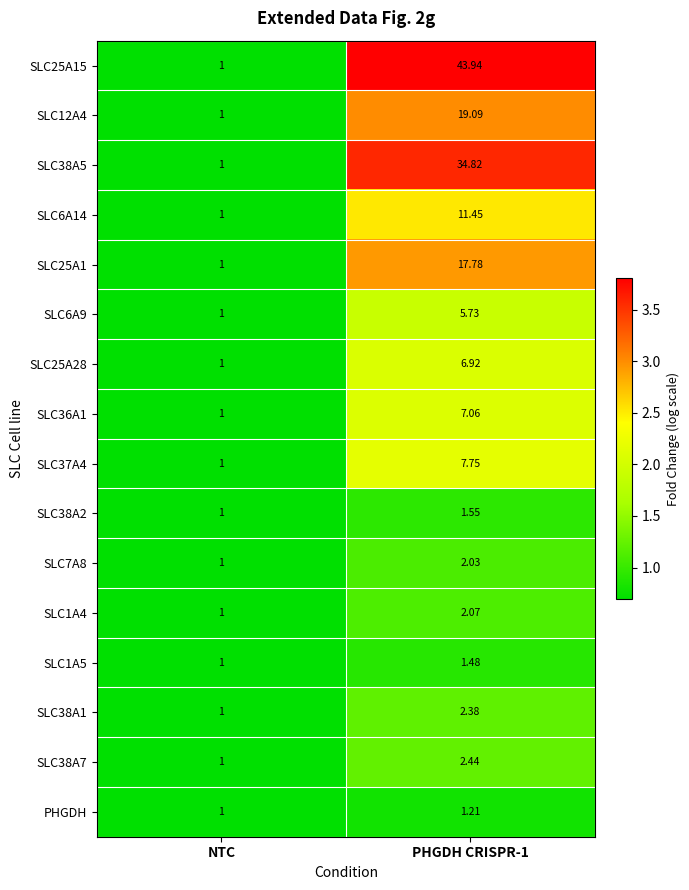

At which label is SLC38A7 closest to 1?

NTC